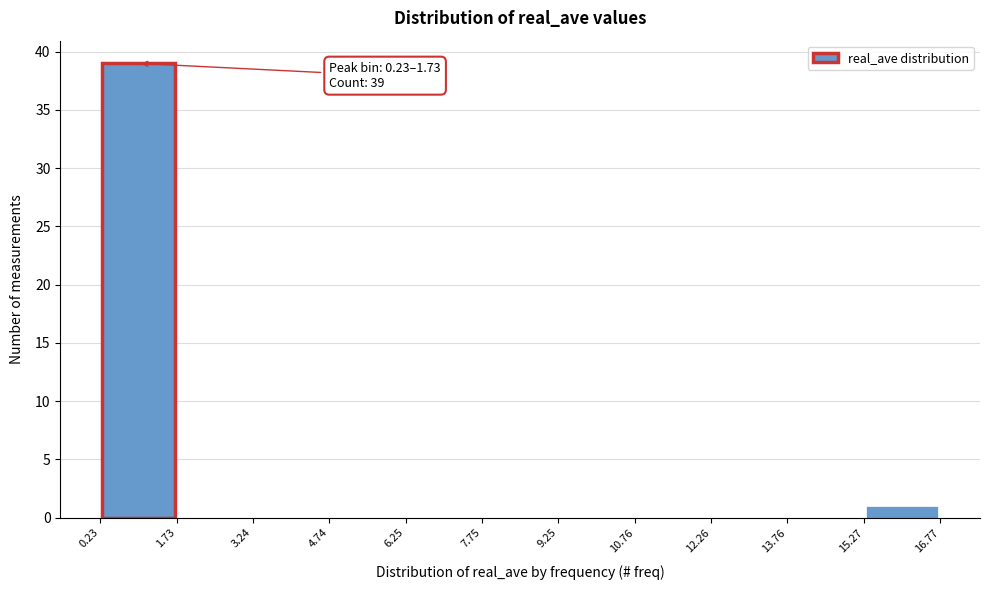

Over which range of the x-axis is the bar tallest?

0.23 to 1.73